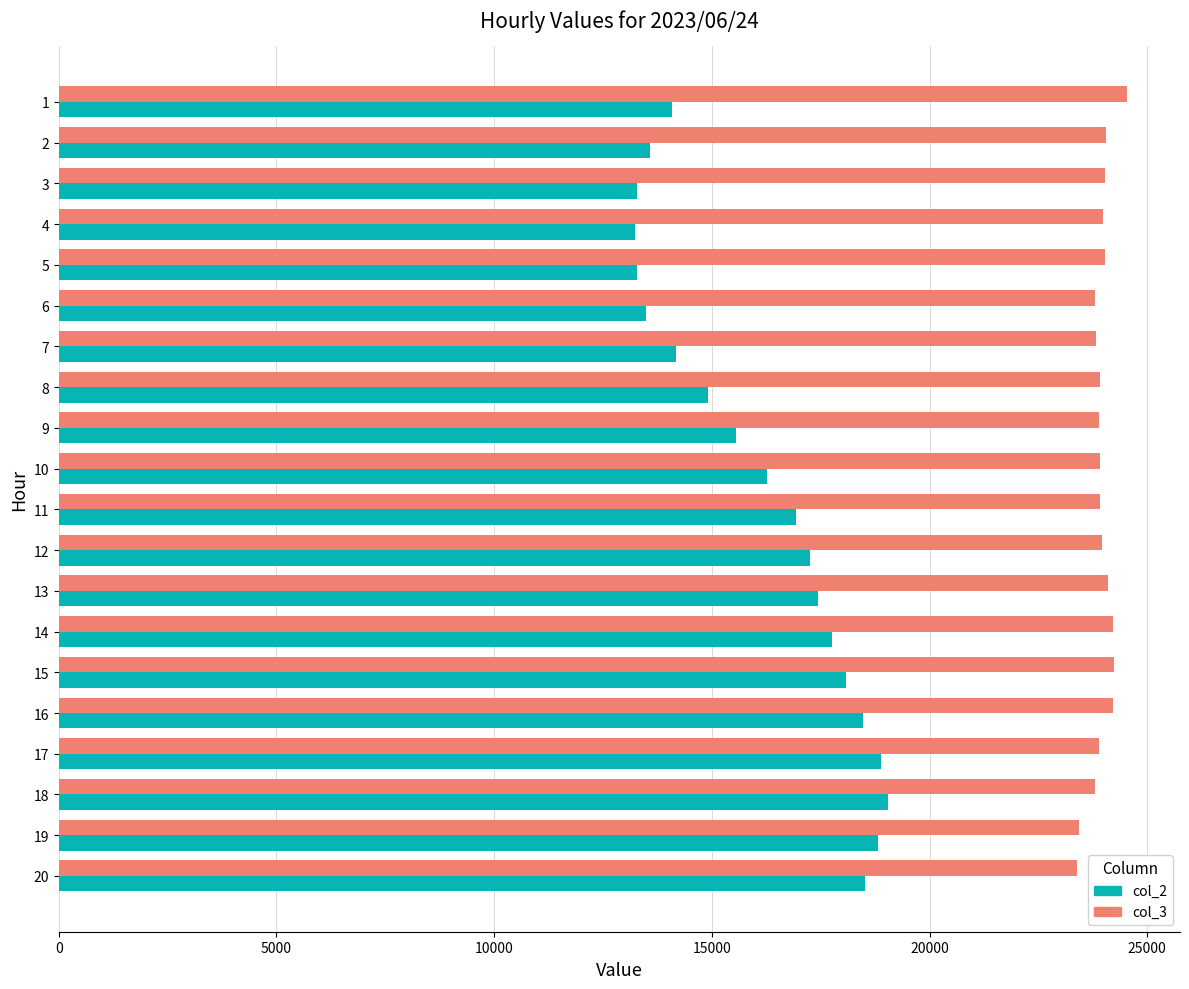

What is the greatest value displayed?

24527